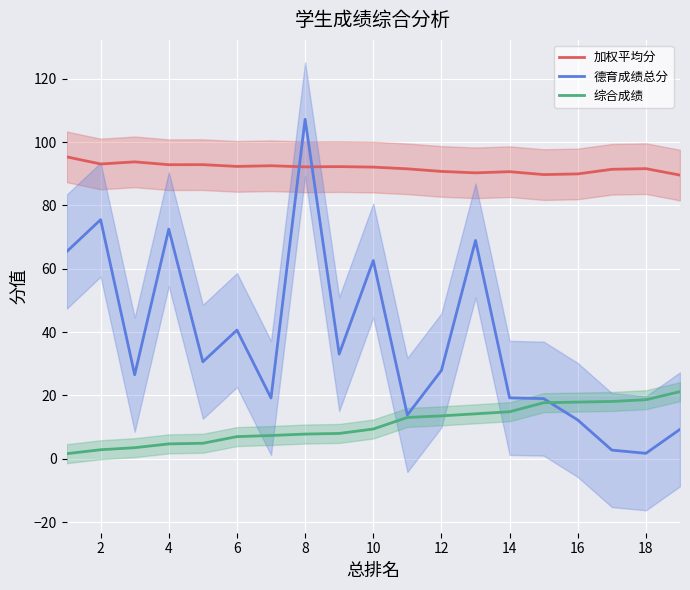

True or false: 德育成绩总分 and 综合成绩 intersect in this chart.

True